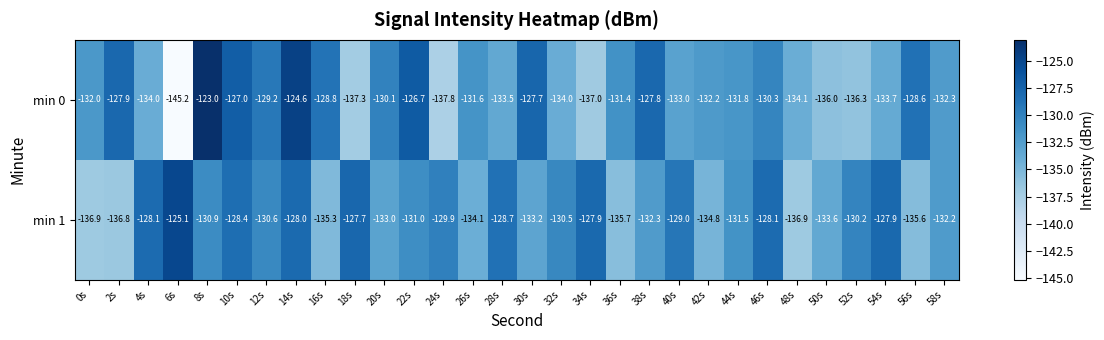

How many data points does each series have?

30